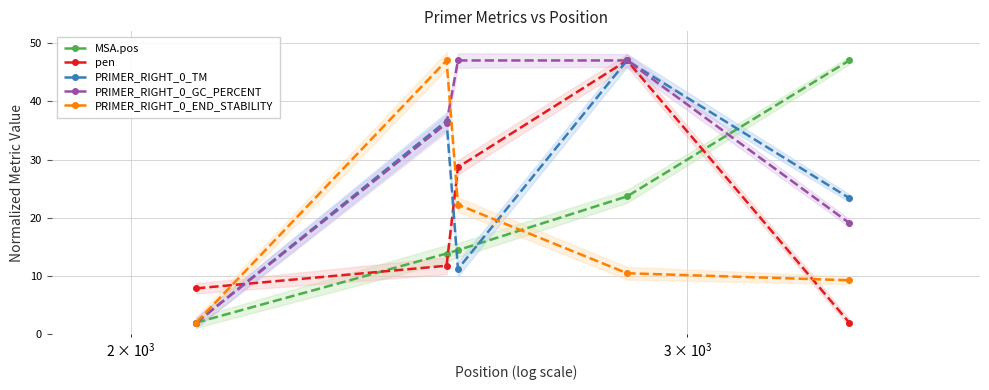

True or false: PRIMER_RIGHT_0_GC_PERCENT has more than 1 points higher than both neighbors.

False